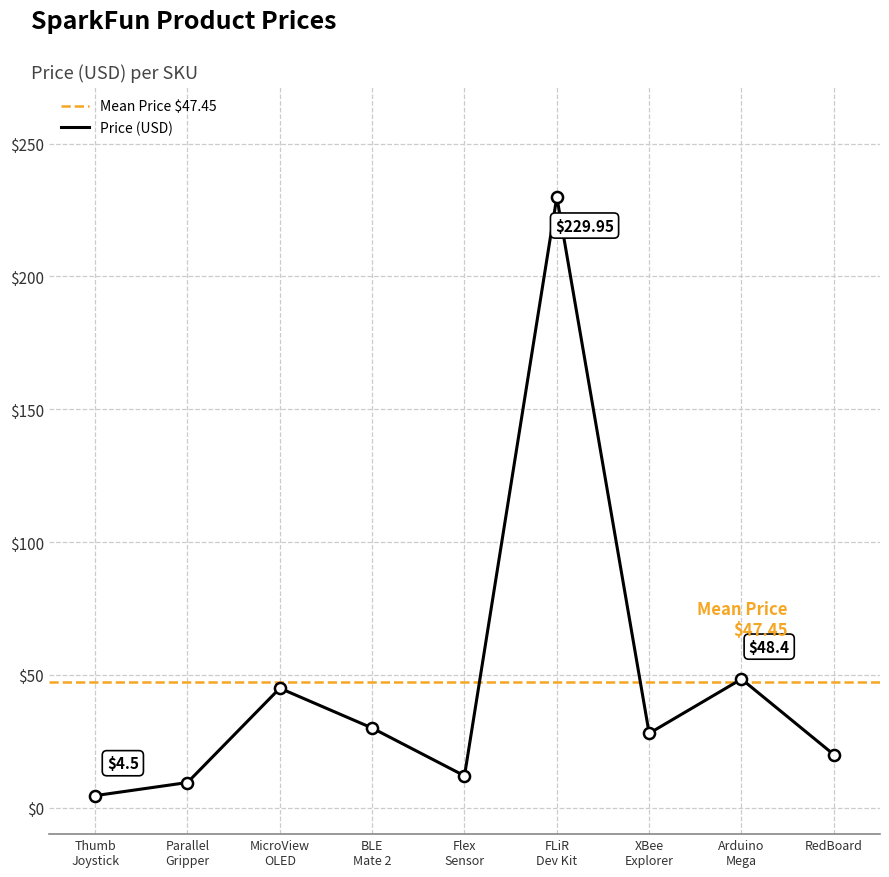

How many data points are less than 27?

4